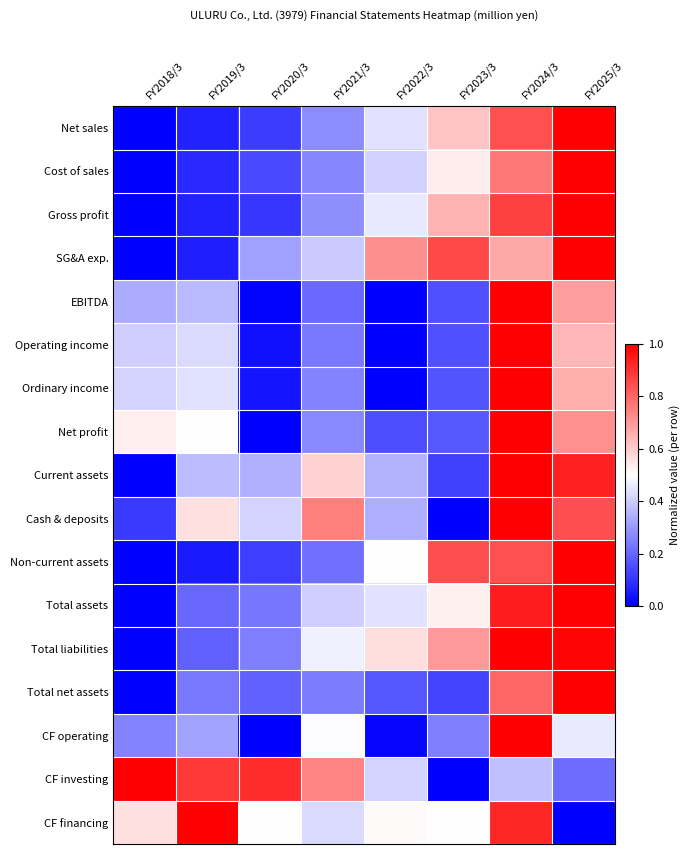

How many series are shown in this chart?

17